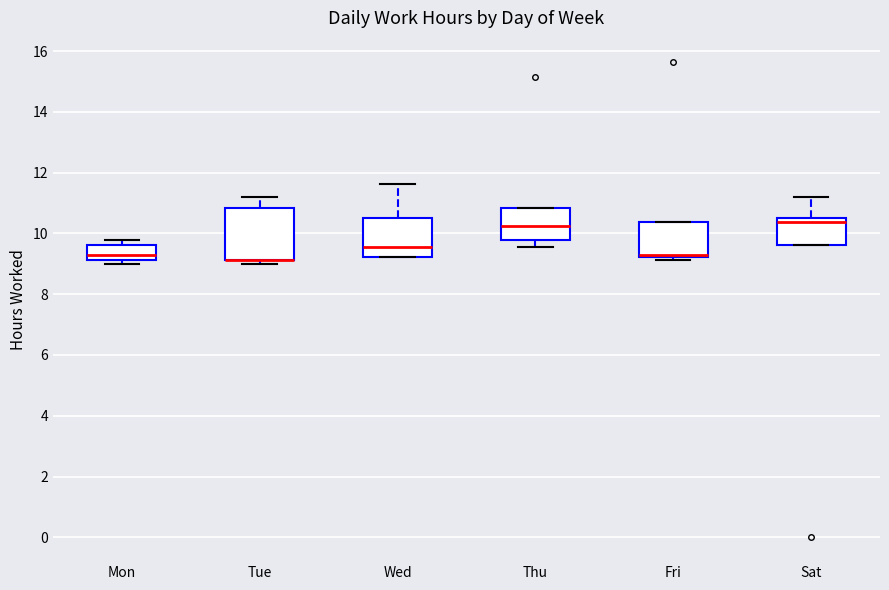

Where does the median line of the box for Thu sit on the y-axis? The values are not printed on the chart, so give them approximately, as read against the axis.

10.2